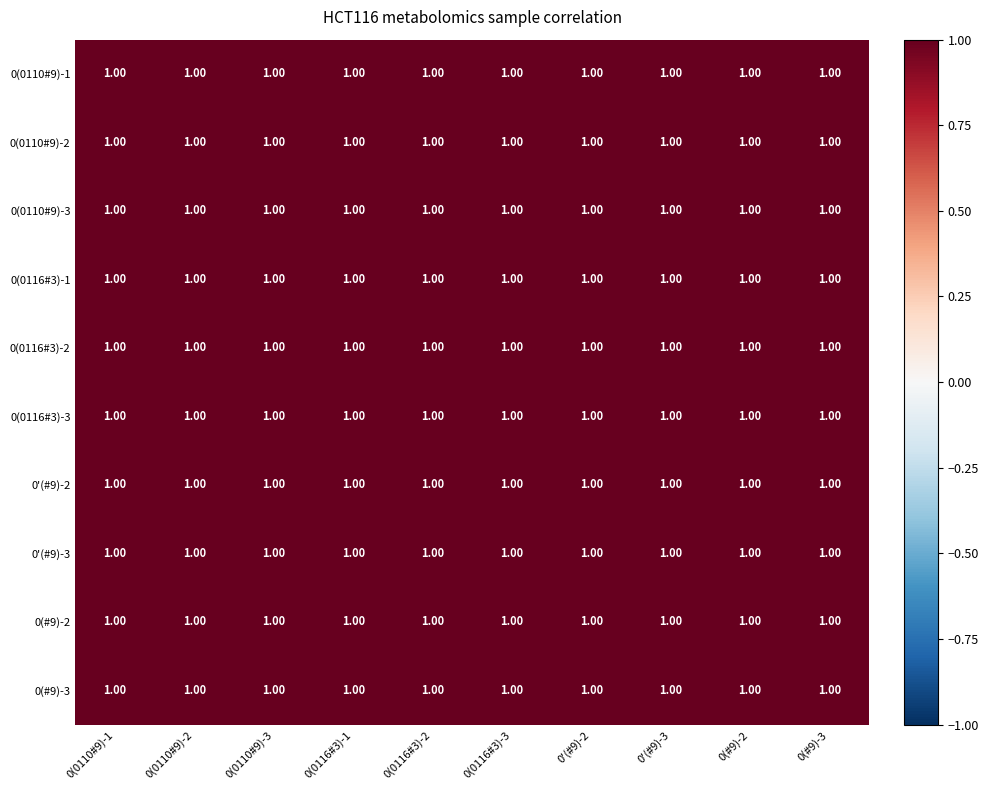

How many data points does each series have?

10